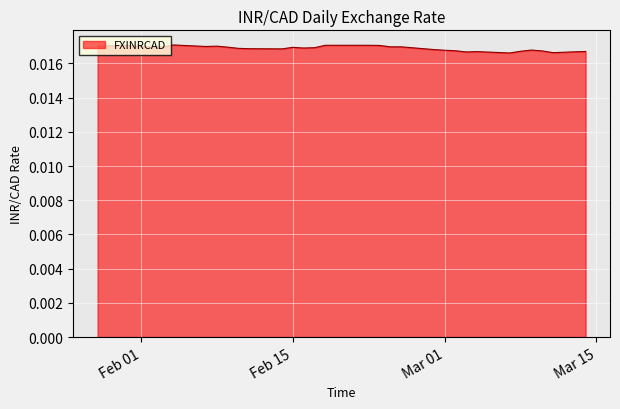

How many interior local valleys (lower than both neighbors) does the data have?

7